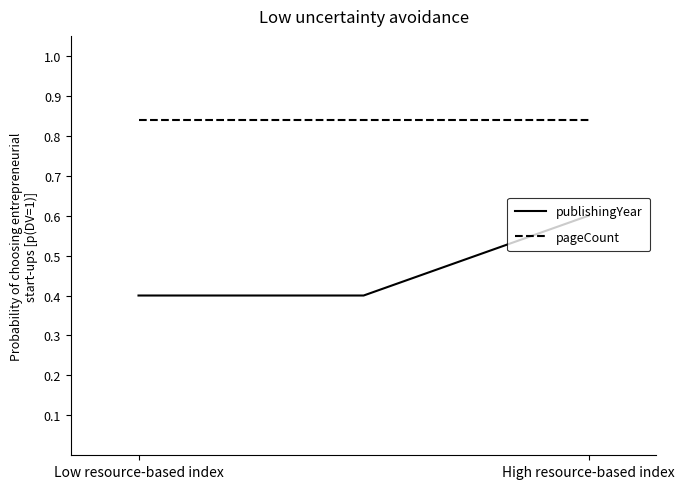

What is the sum of all publishingYear values?

1.4